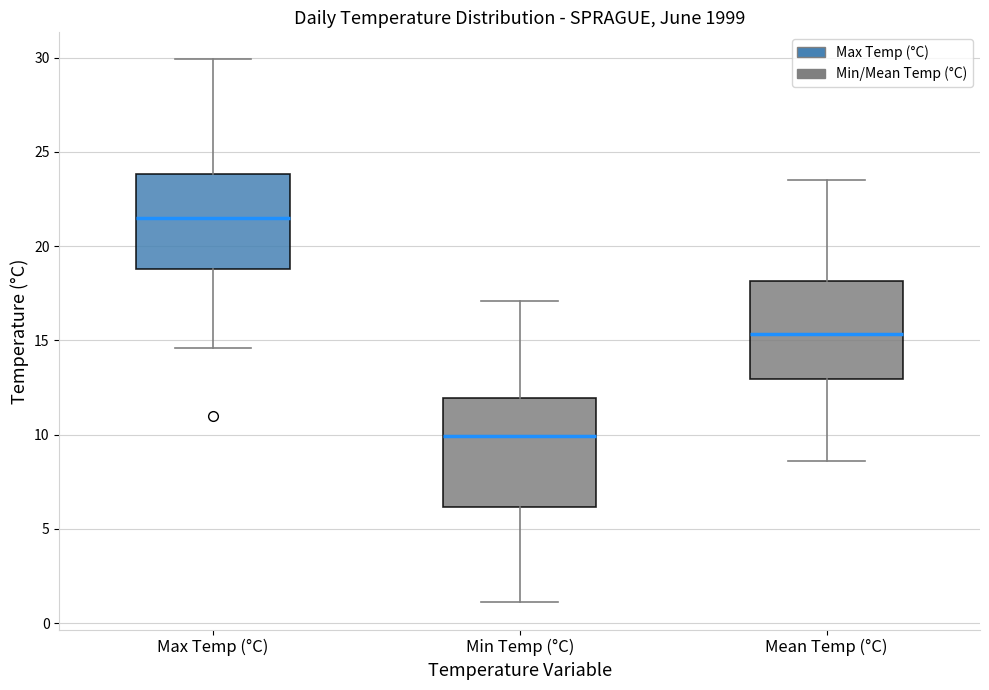

Comparing the boxes themselves (not the whiskers), which one is the tallest?

Min Temp (°C)